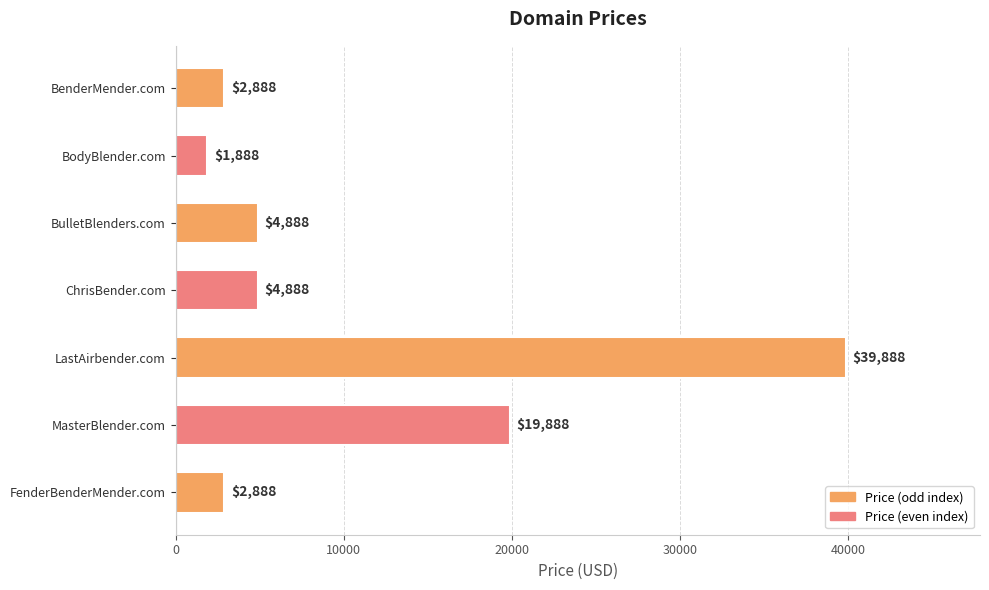

How many bars are there in total?

7